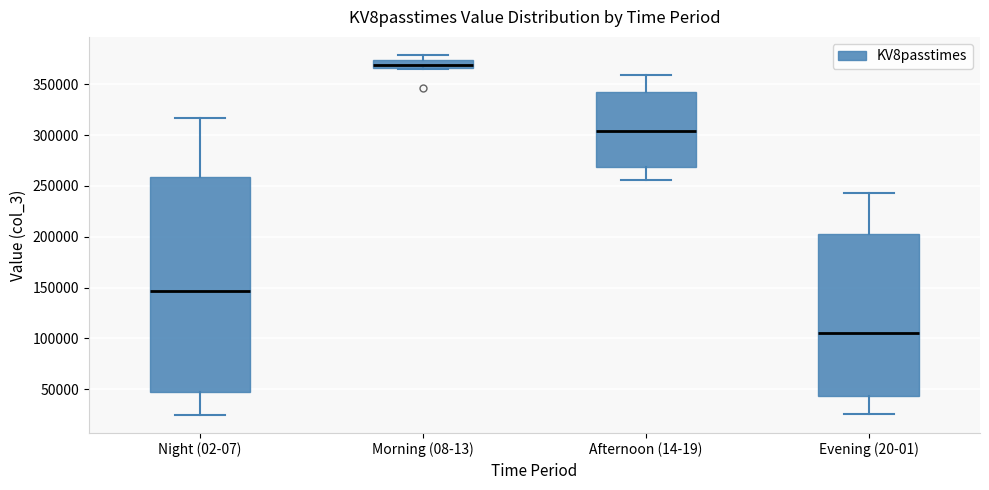

Which box is the tallest, from its lower edge to its upper edge?

Night (02-07)